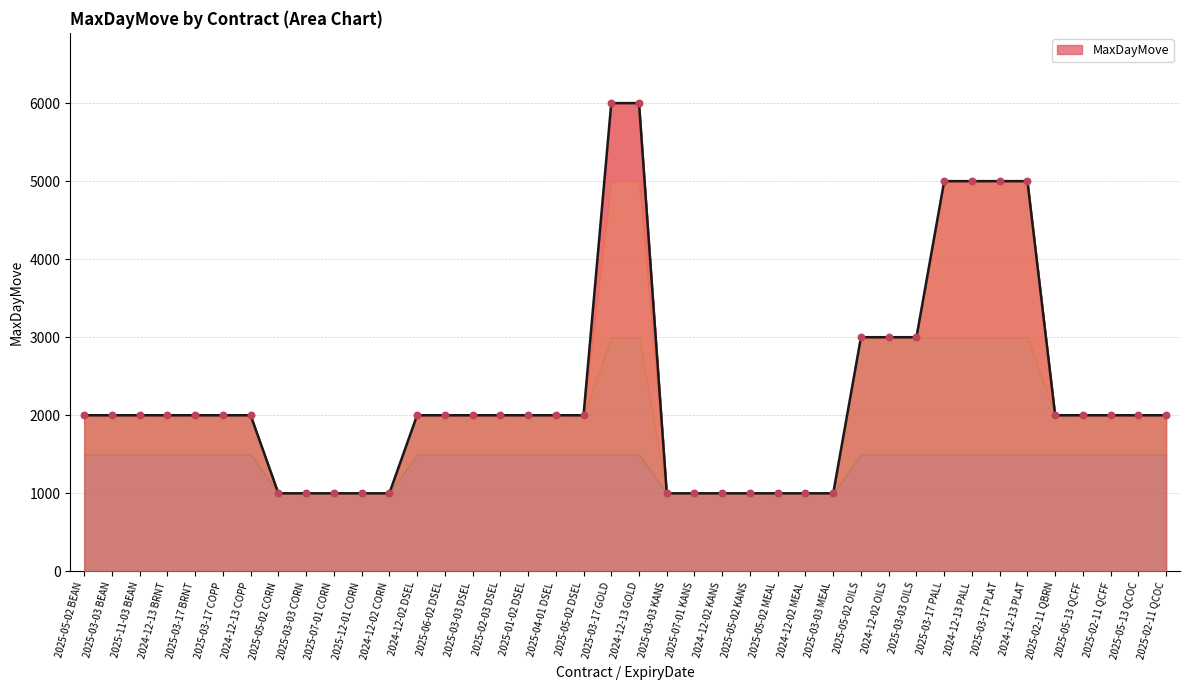

What is the ratio of the value at 2025-03-03 KANS to the value at 2025-05-02 CORN?

1.0